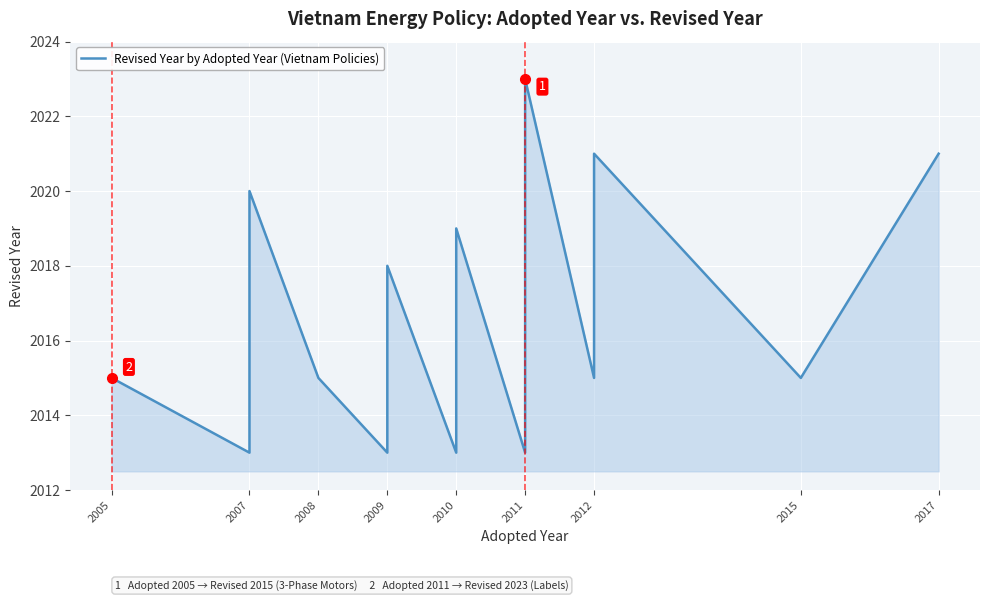

Is it true that the value at 2015 is 1239?

False